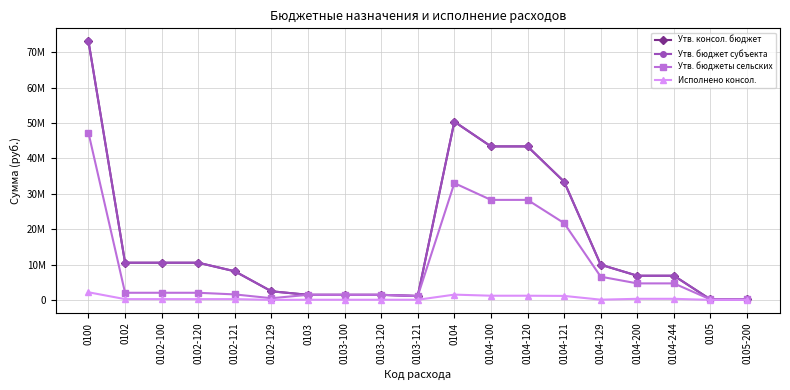

Does the chart have visible grid lines?

Yes